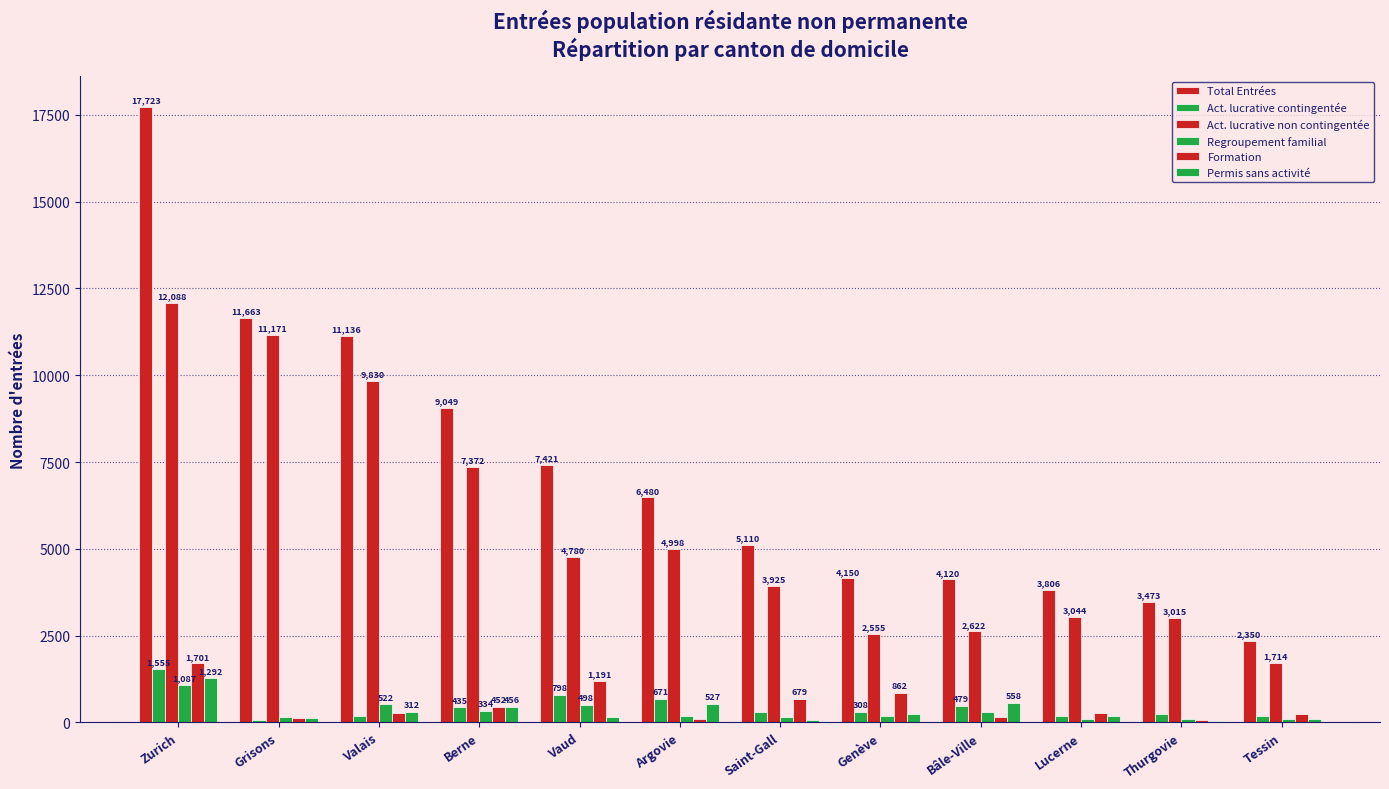

What is the maximum value for Permis sans activité?

1292